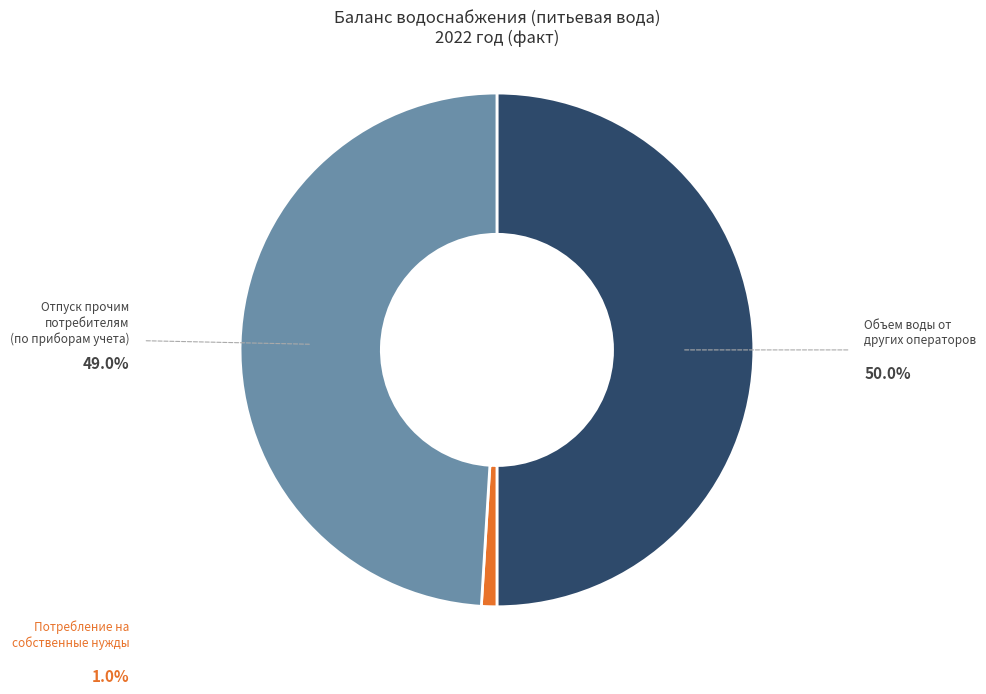

Does any single category account for the majority?

No